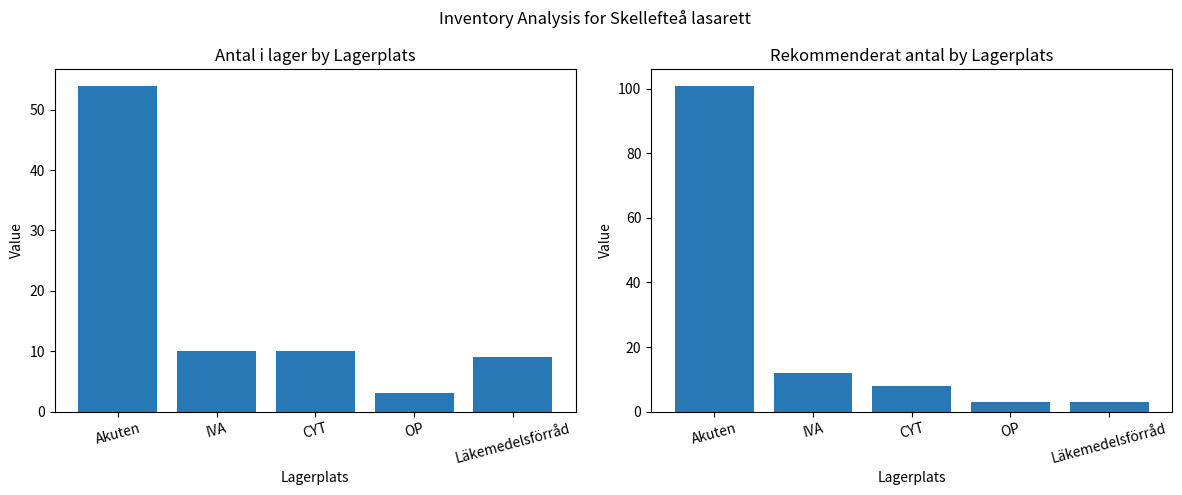

What is the difference between the highest and lowest values at IVA?

2